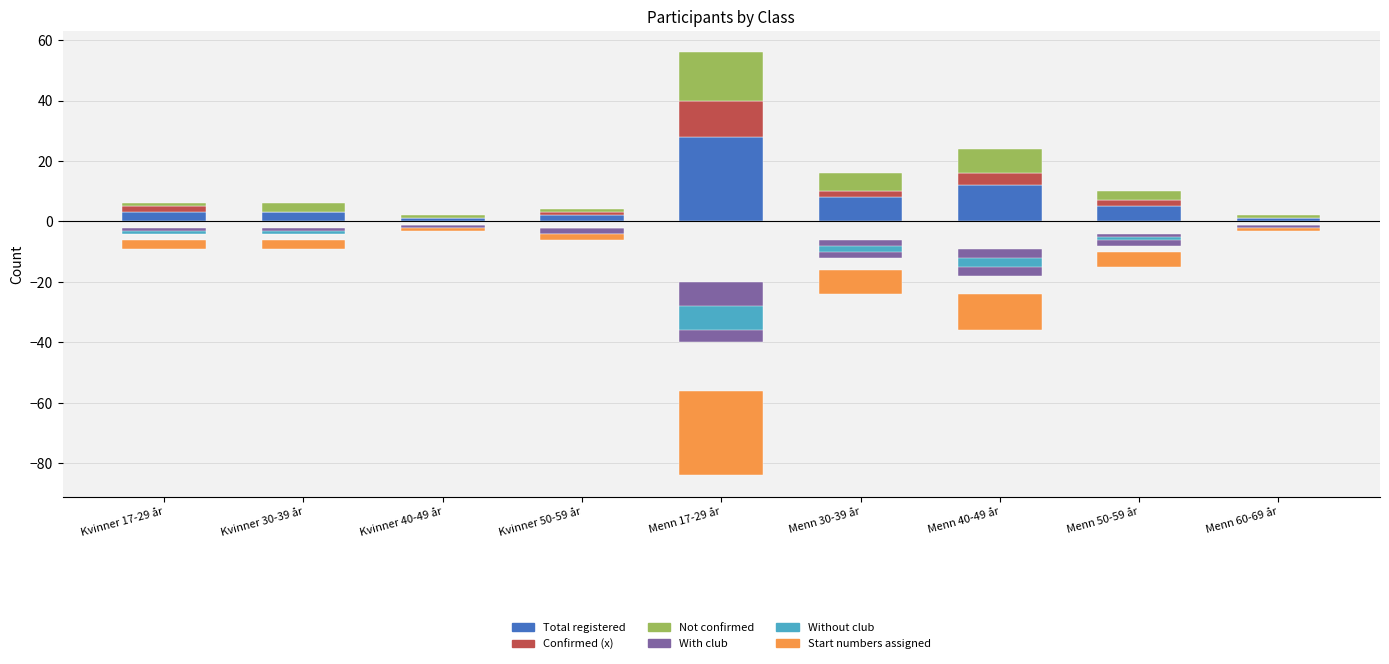

What is the approximate value of Not confirmed at Menn 30-39 år?

6